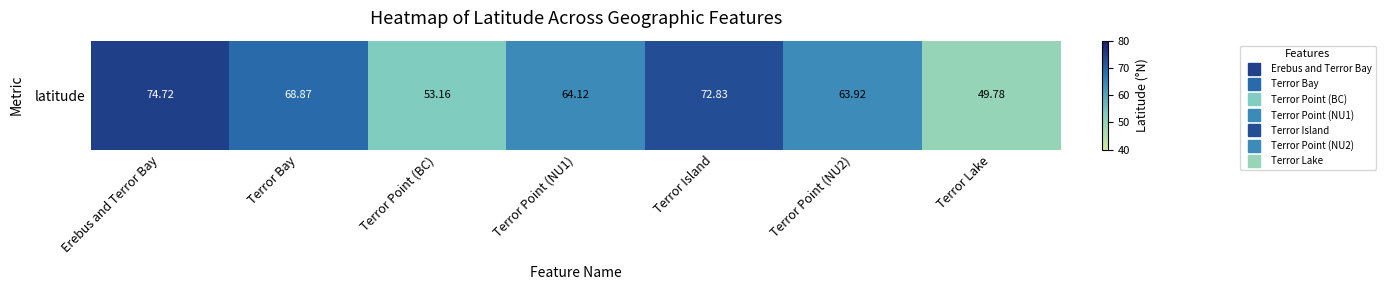

The value at Terror Bay is 29.6. True or false?

False